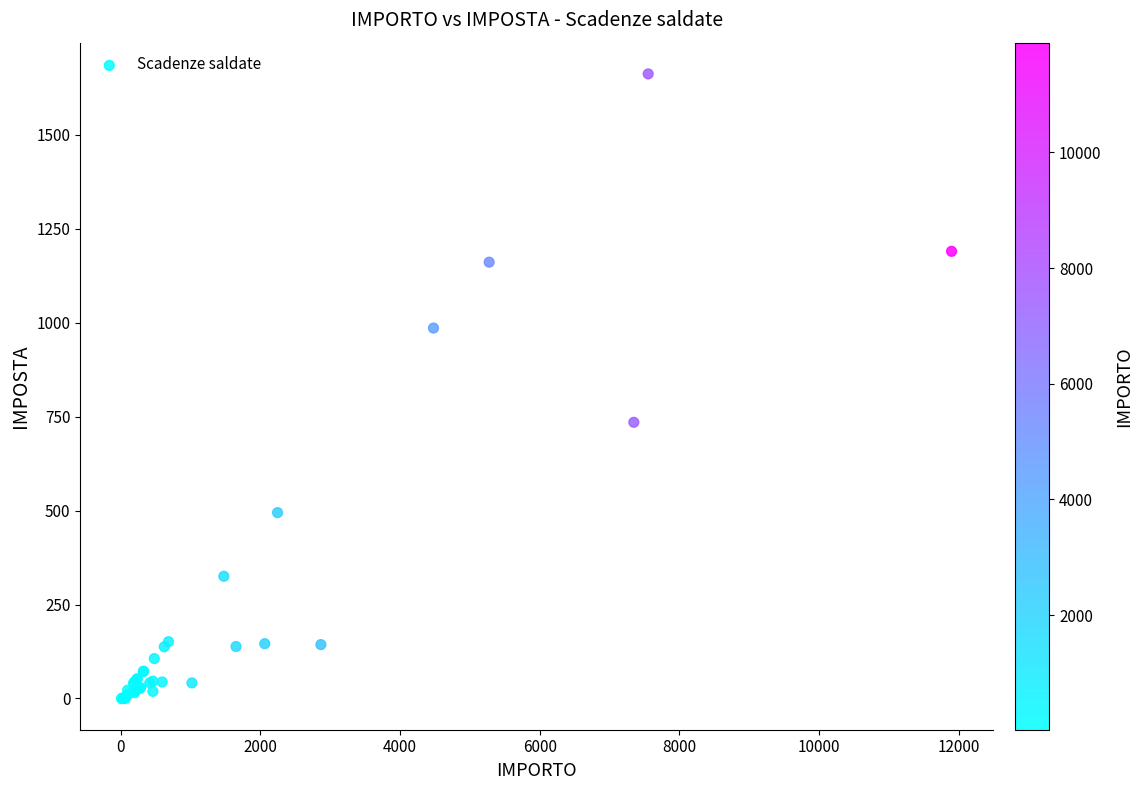

What Y value in the scatter plot is closest to 830?

734.8